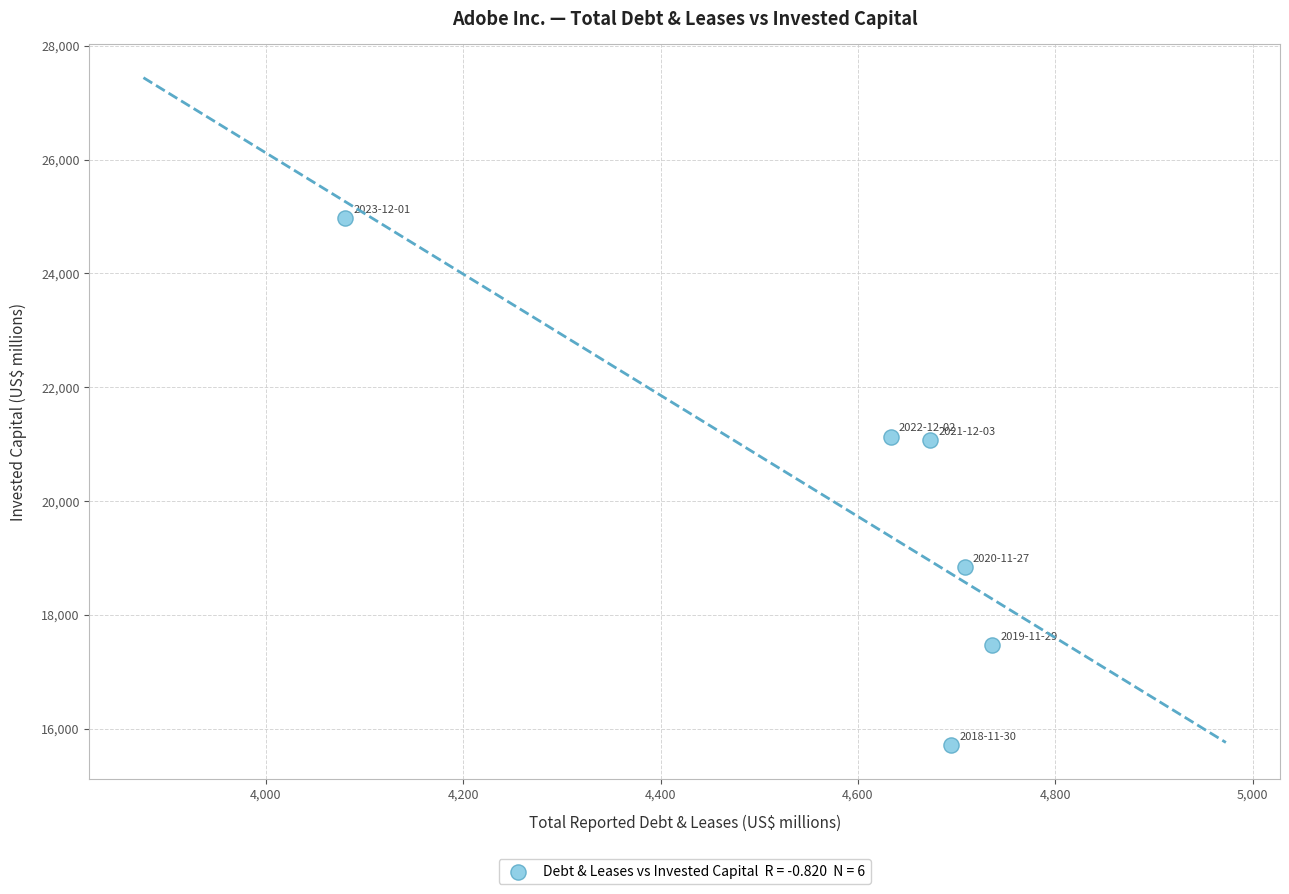

What is the range of Y values (max minus min)?

9259